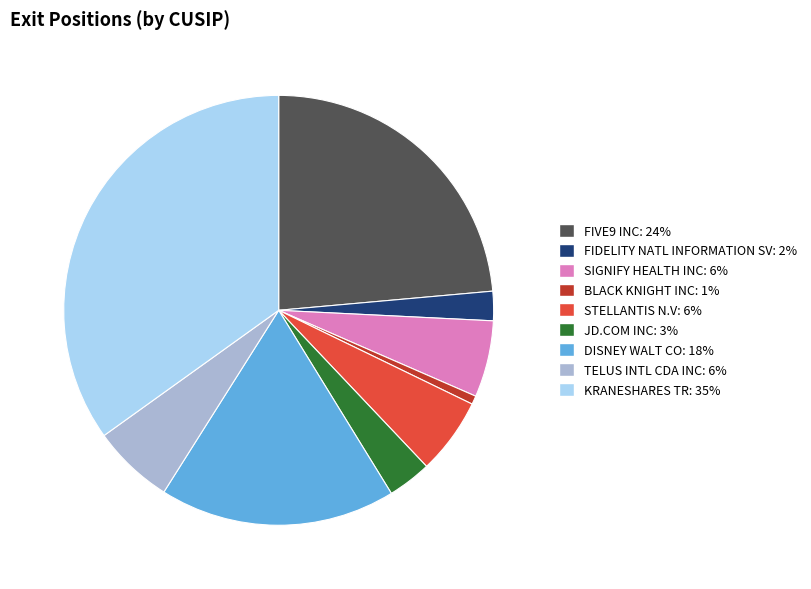

Approximately how many times larger is the value at KRANESHARES TR: 35% compared to SIGNIFY HEALTH INC: 6%?

6.1